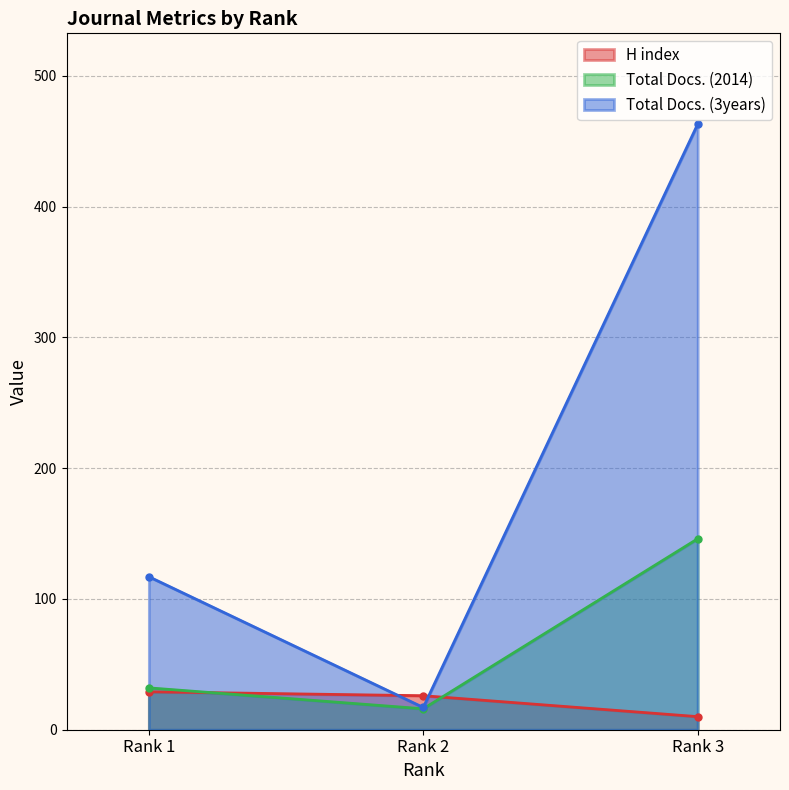

Rank the series by their maximum value, from lowest to highest.

H index, Total Docs. (2014), Total Docs. (3years)